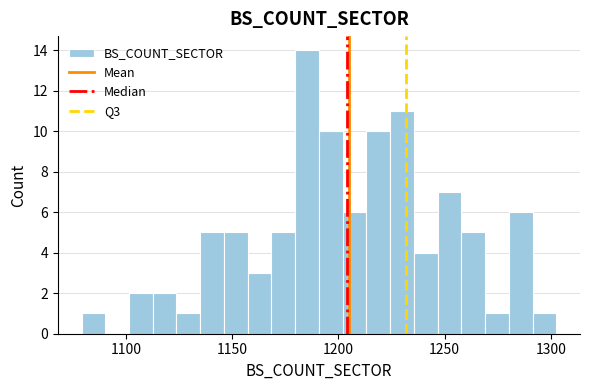

Read against the x-axis, roughly where is the centre of the tallest bar?

1185